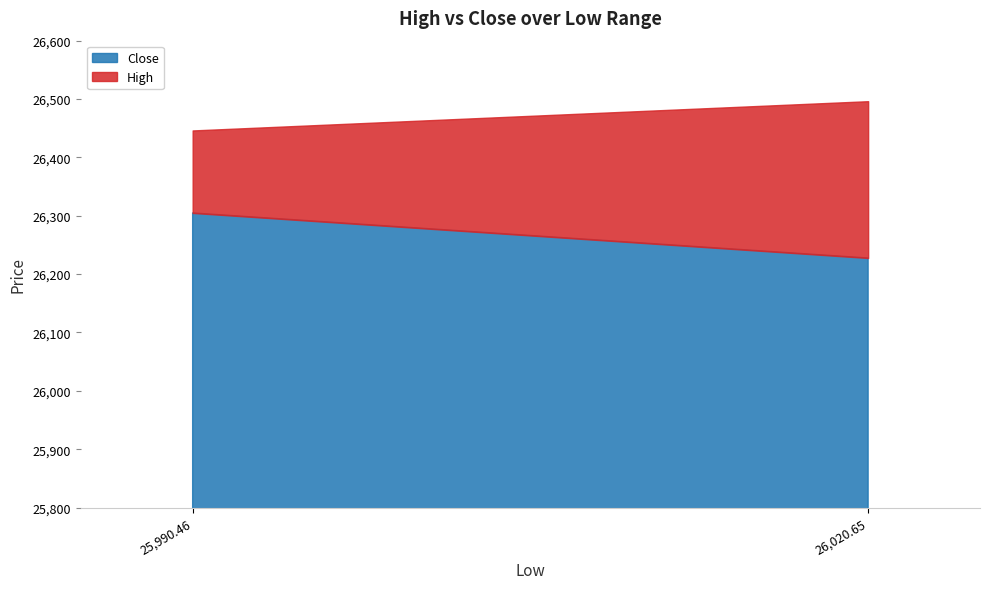

Reading left to right, what are all the values shown in this chart?

High: 25990.46=26446.2	26020.6484480649=26496.3
Close: 25990.46=26304.8	26020.6484480649=26227.6